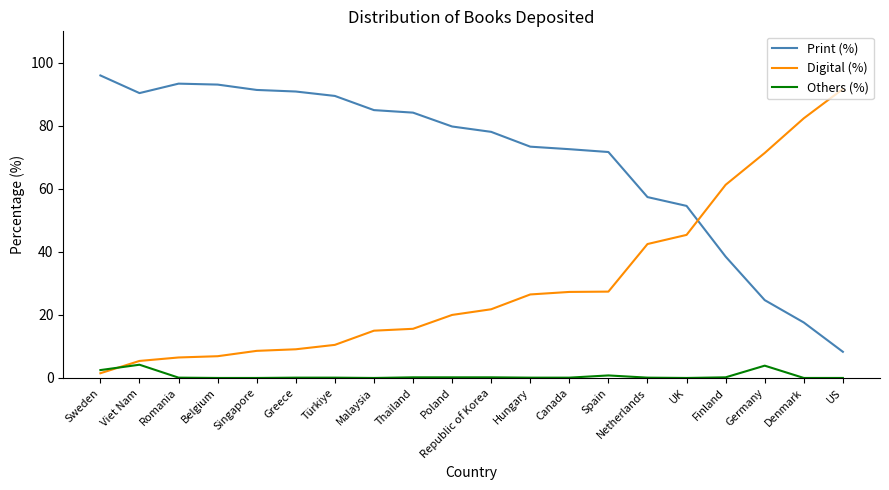

Rank the series at Republic of Korea from highest to lowest value.

Print (%), Digital (%), Others (%)